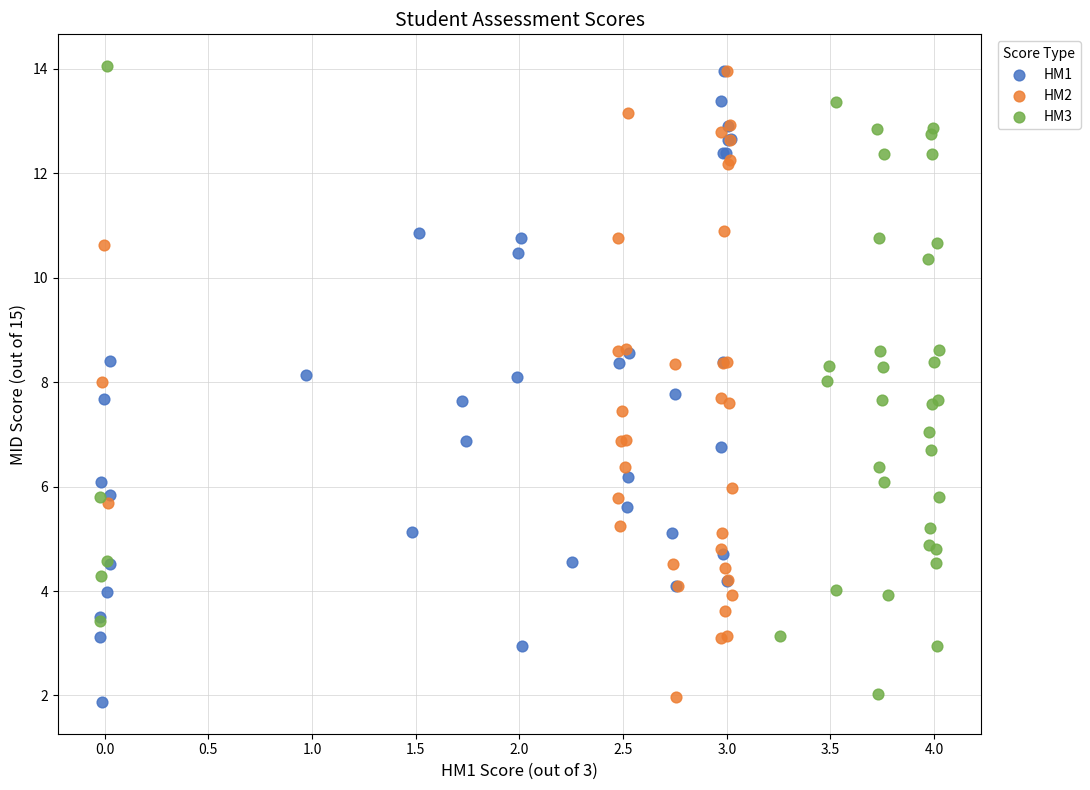

Which series has the widest spread of Y values?

HM1